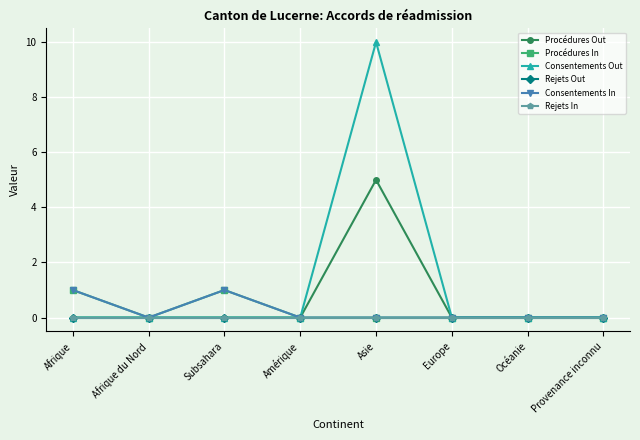

What is the difference between the maximum and second lowest values in the Consentements Out series?

10